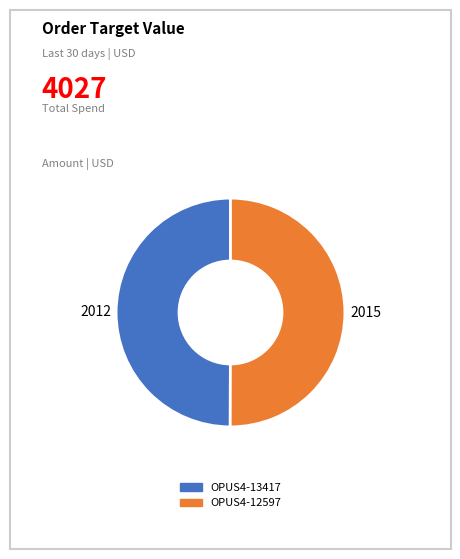

How many segments does this pie chart have?

2